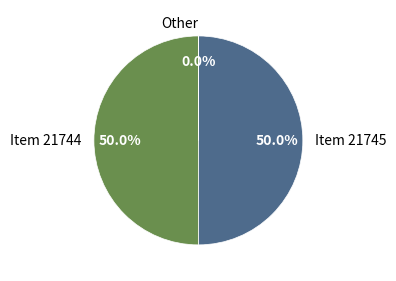

Is it true that Item 21745 is 41% of the pie?

False